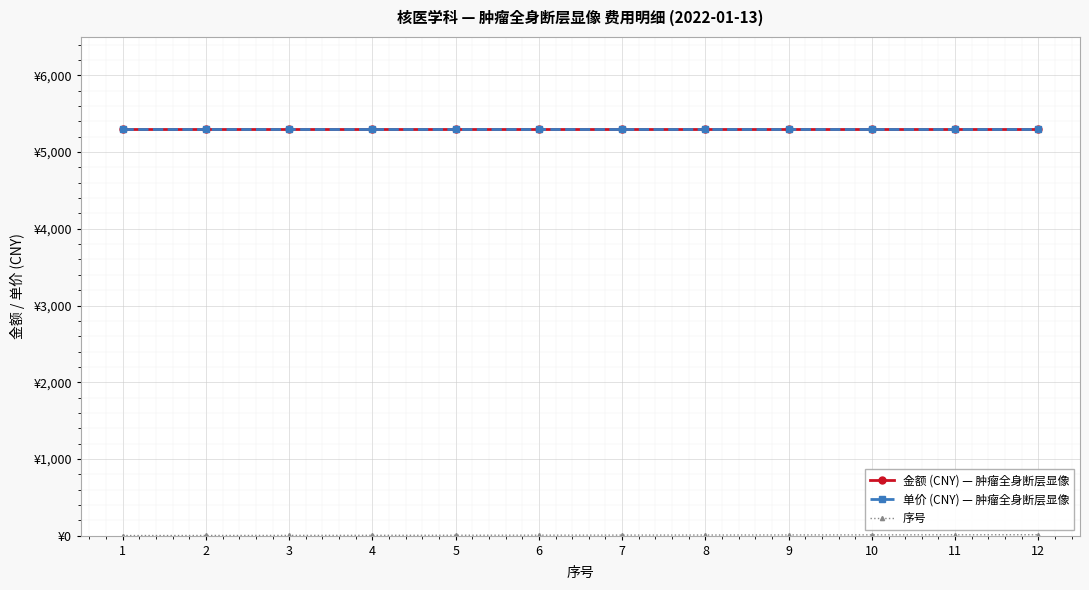

Is the value of 序号 at 2 greater than the value of 单价 (CNY) — 肿瘤全身断层显像 at 1?

No